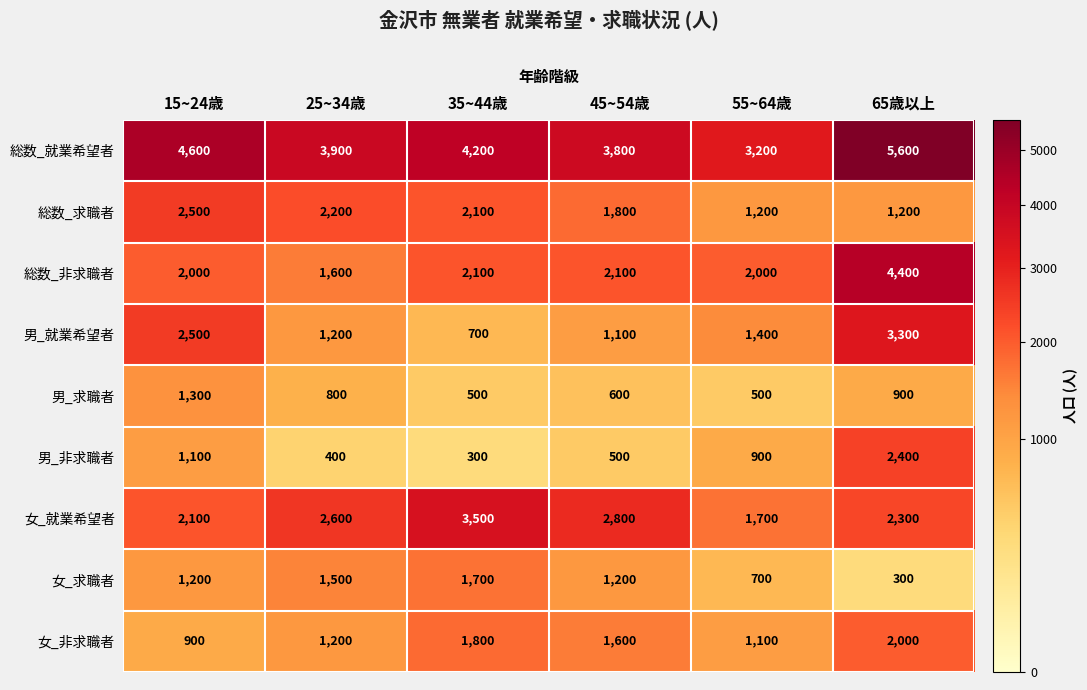

Which label corresponds to the largest value in the chart?

65歳以上